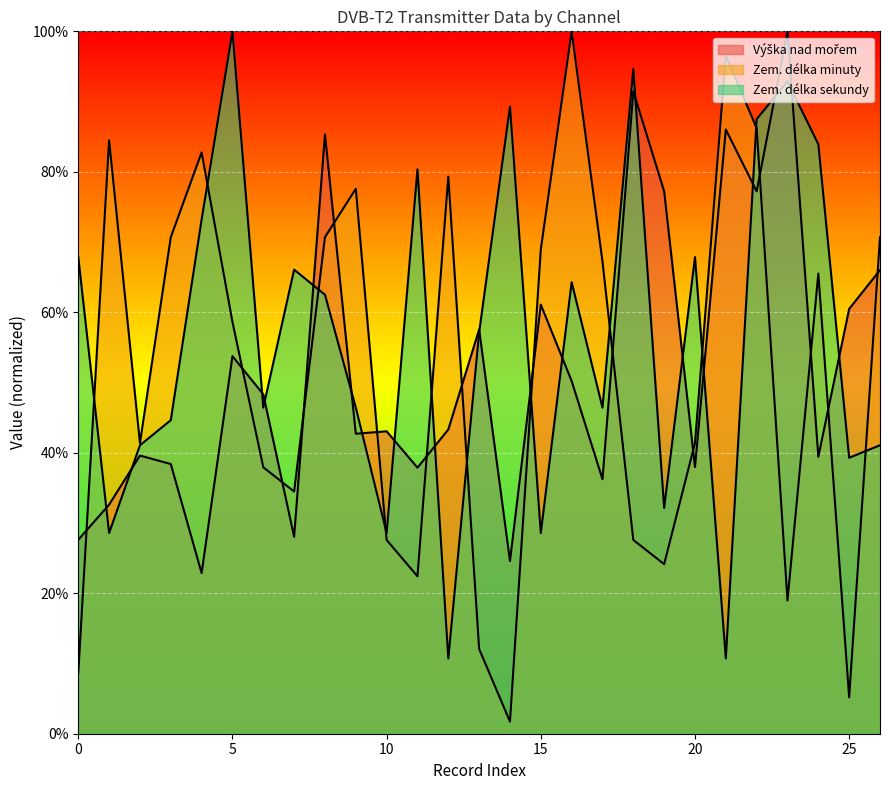

The value of Výška nad mořem at 22 is 0.4. True or false?

False